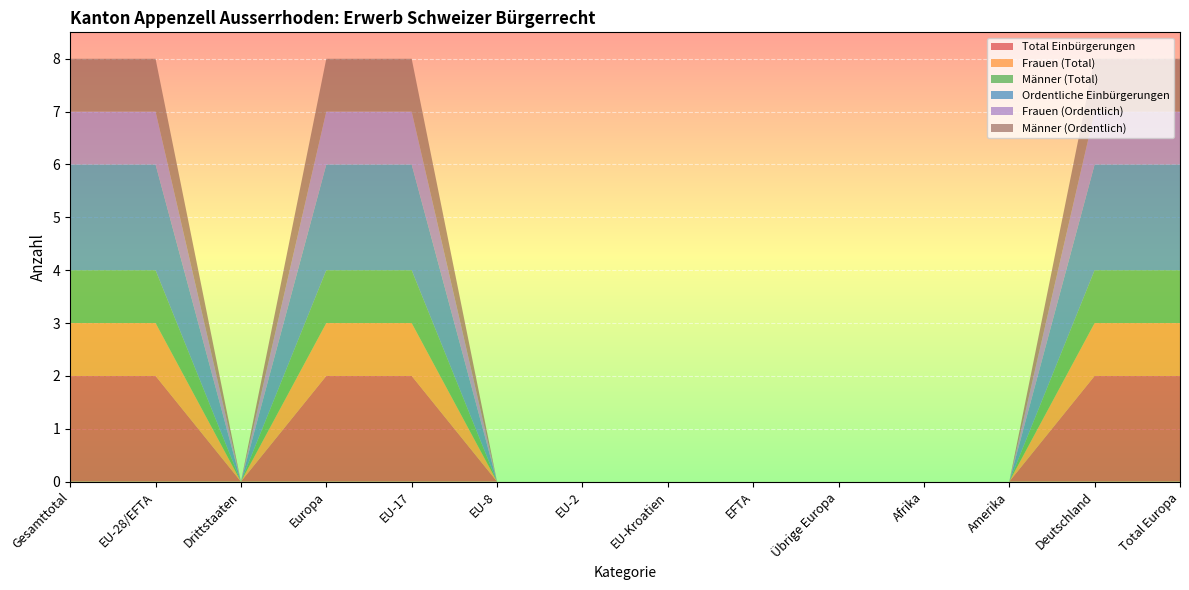

Reading left to right, transcribe all the data shown in this chart.

Total Einbürgerungen: Gesamttotal=2	EU-28/EFTA=2	Drittstaaten=0	Europa=2	EU-17=2	EU-8=0	EU-2=0	EU-Kroatien=0	EFTA=0	Übrige Europa=0	Afrika=0	Amerika=0	Deutschland=2	Total Europa=2
Frauen (Total): Gesamttotal=1	EU-28/EFTA=1	Drittstaaten=0	Europa=1	EU-17=1	EU-8=0	EU-2=0	EU-Kroatien=0	EFTA=0	Übrige Europa=0	Afrika=0	Amerika=0	Deutschland=1	Total Europa=1
Männer (Total): Gesamttotal=1	EU-28/EFTA=1	Drittstaaten=0	Europa=1	EU-17=1	EU-8=0	EU-2=0	EU-Kroatien=0	EFTA=0	Übrige Europa=0	Afrika=0	Amerika=0	Deutschland=1	Total Europa=1
Ordentliche Einbürgerungen: Gesamttotal=2	EU-28/EFTA=2	Drittstaaten=0	Europa=2	EU-17=2	EU-8=0	EU-2=0	EU-Kroatien=0	EFTA=0	Übrige Europa=0	Afrika=0	Amerika=0	Deutschland=2	Total Europa=2
Frauen (Ordentlich): Gesamttotal=1	EU-28/EFTA=1	Drittstaaten=0	Europa=1	EU-17=1	EU-8=0	EU-2=0	EU-Kroatien=0	EFTA=0	Übrige Europa=0	Afrika=0	Amerika=0	Deutschland=1	Total Europa=1
Männer (Ordentlich): Gesamttotal=1	EU-28/EFTA=1	Drittstaaten=0	Europa=1	EU-17=1	EU-8=0	EU-2=0	EU-Kroatien=0	EFTA=0	Übrige Europa=0	Afrika=0	Amerika=0	Deutschland=1	Total Europa=1